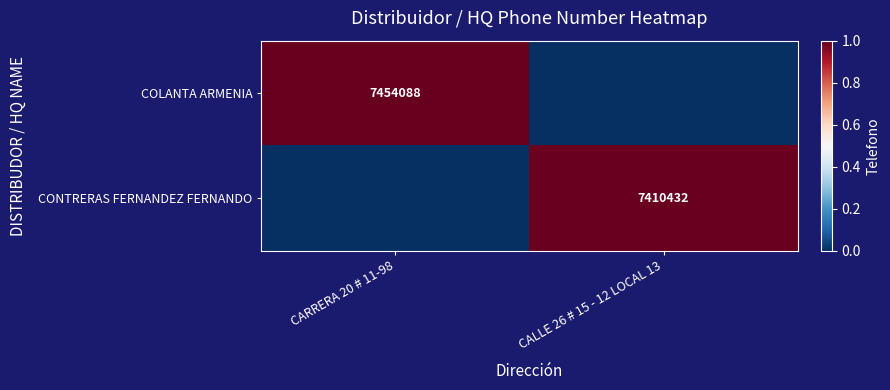

The CONTRERAS FERNANDEZ FERNANDO series shows 10454724 at CALLE 26 # 15 - 12 LOCAL 13. True or false?

False